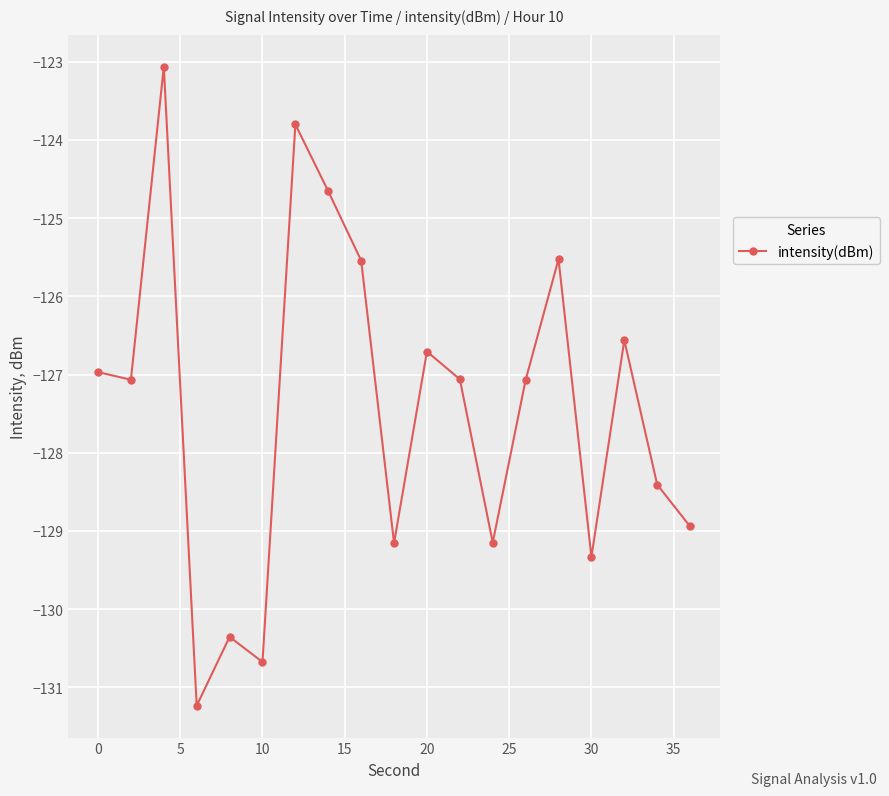

What is the difference between the maximum and minimum values?

8.2